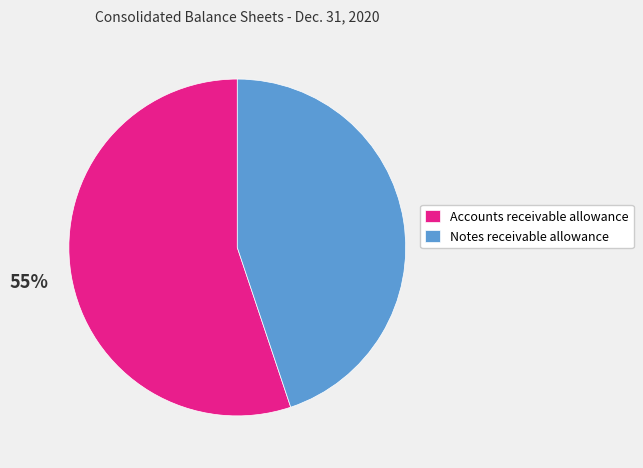

Between Accounts receivable allowance and Notes receivable allowance, which is larger?

Accounts receivable allowance